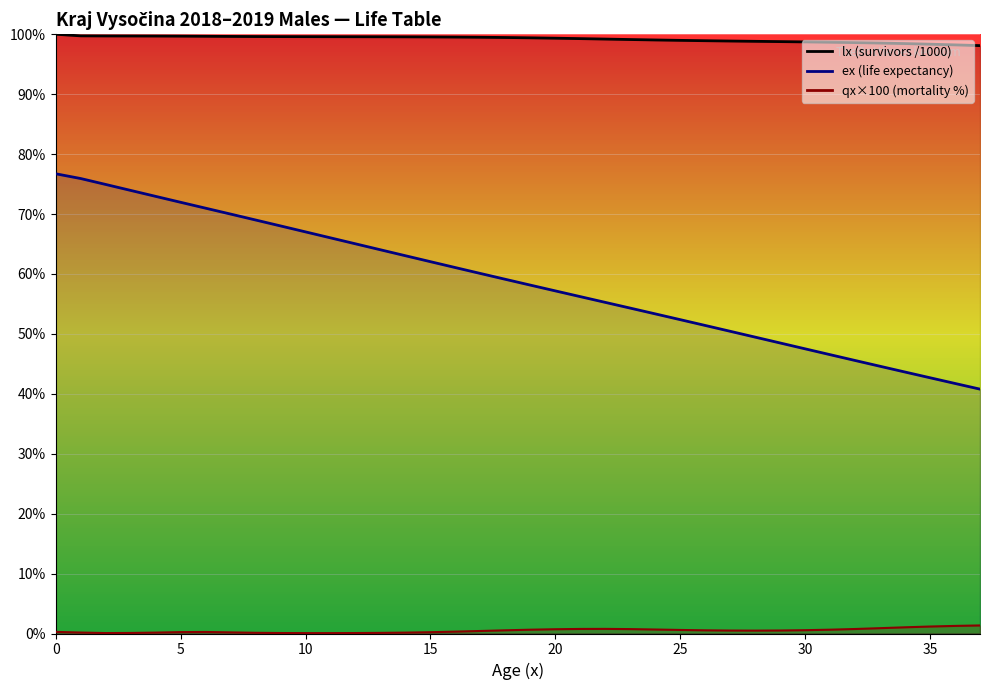

What are all the series names shown in the legend?

lx, ex, qx_pct